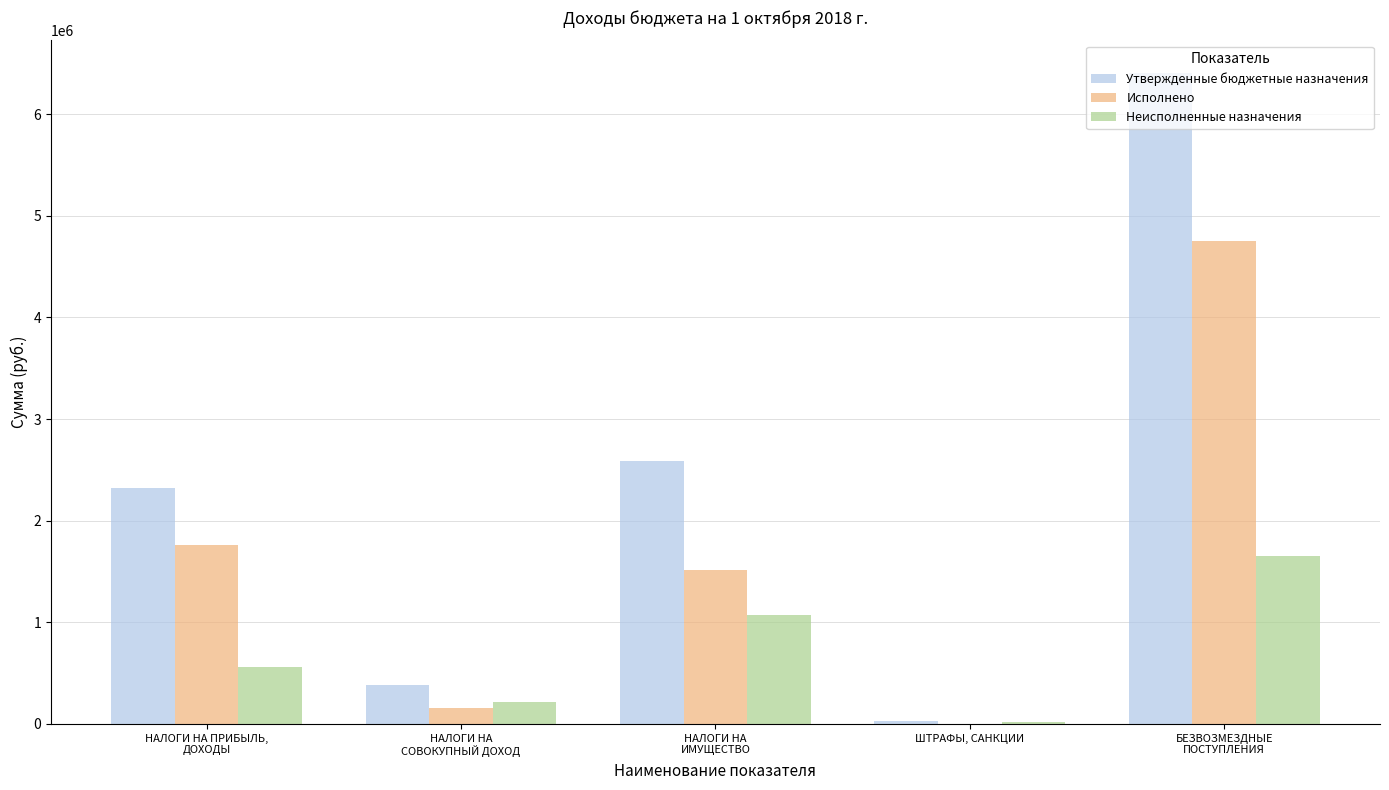

Which series changed the most between НАЛОГИ НА
ИМУЩЕСТВО and БЕЗВОЗМЕЗДНЫЕ
ПОСТУПЛЕНИЯ?

Утвержденные бюджетные назначения